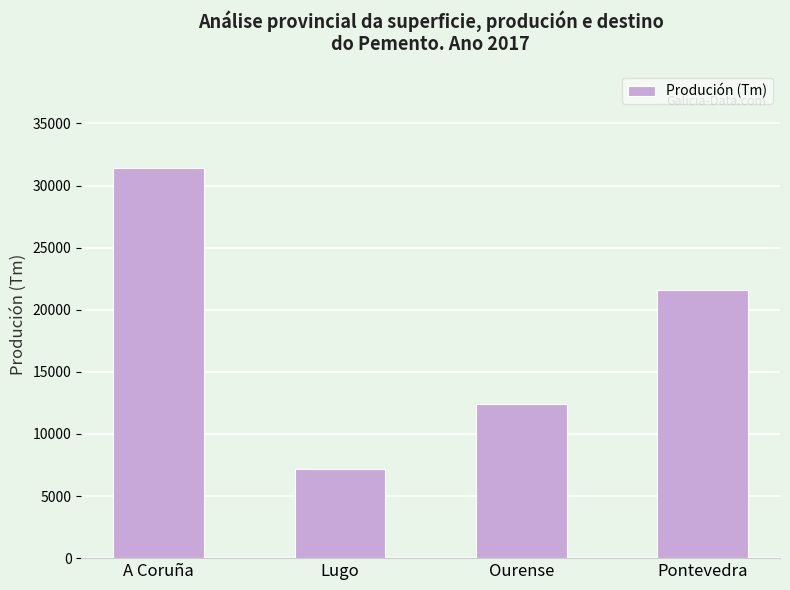

Does the chart contain stacked bars?

No